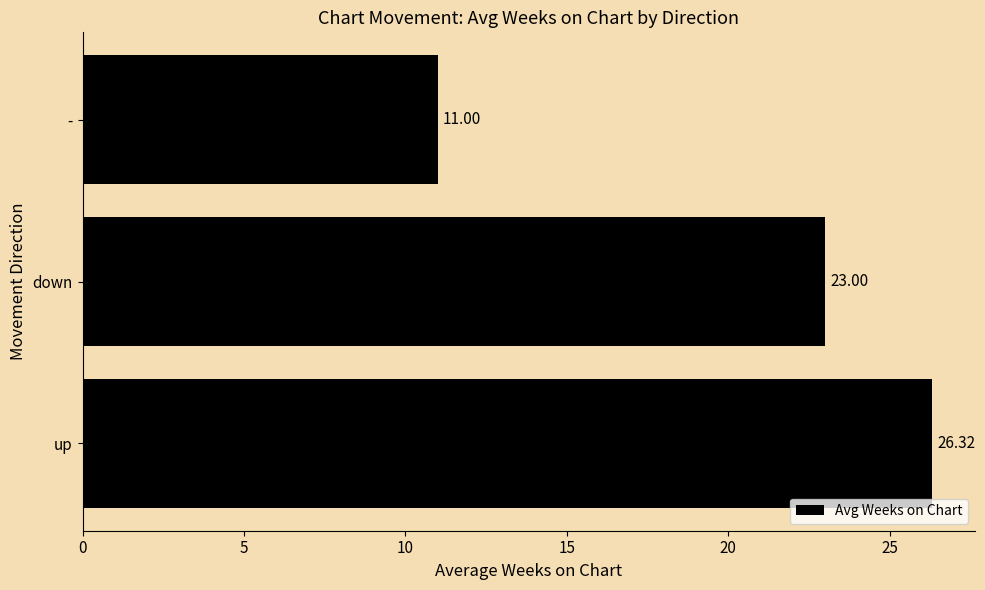

Are the bars grouped side by side (vs. stacked)?

No